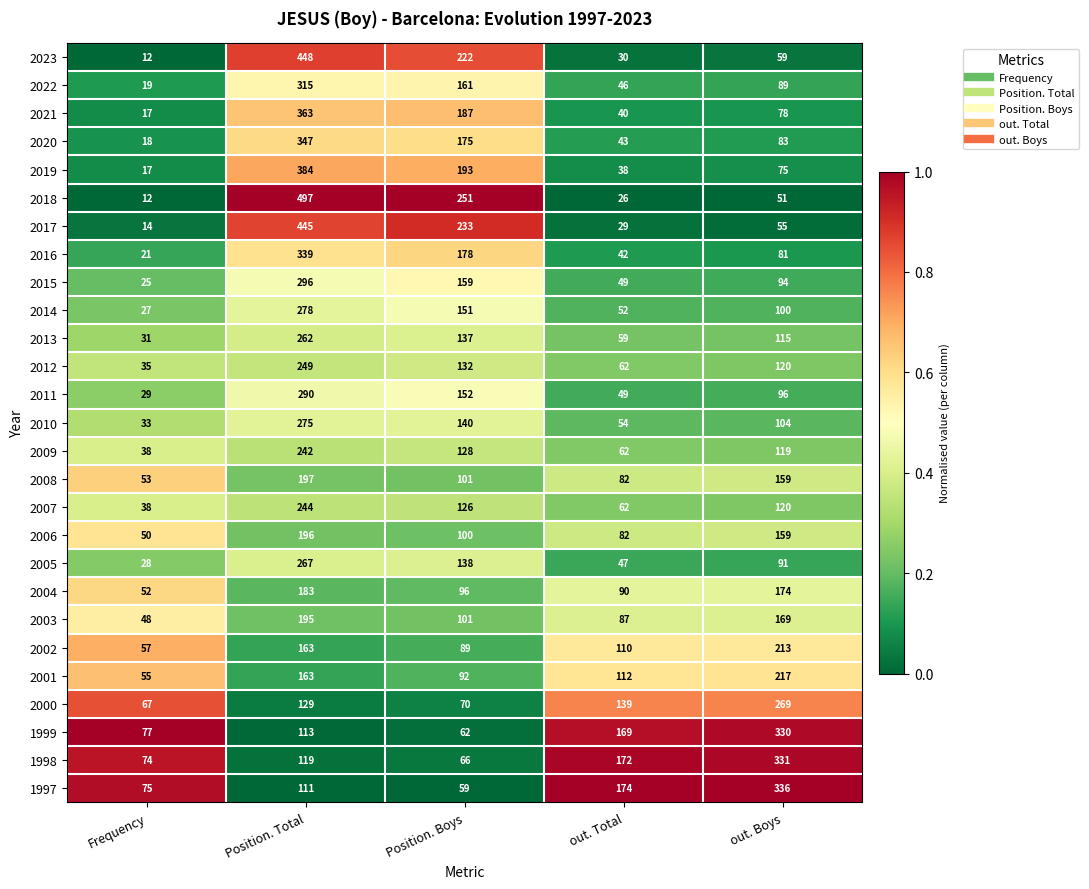

What is the smallest value displayed?

12